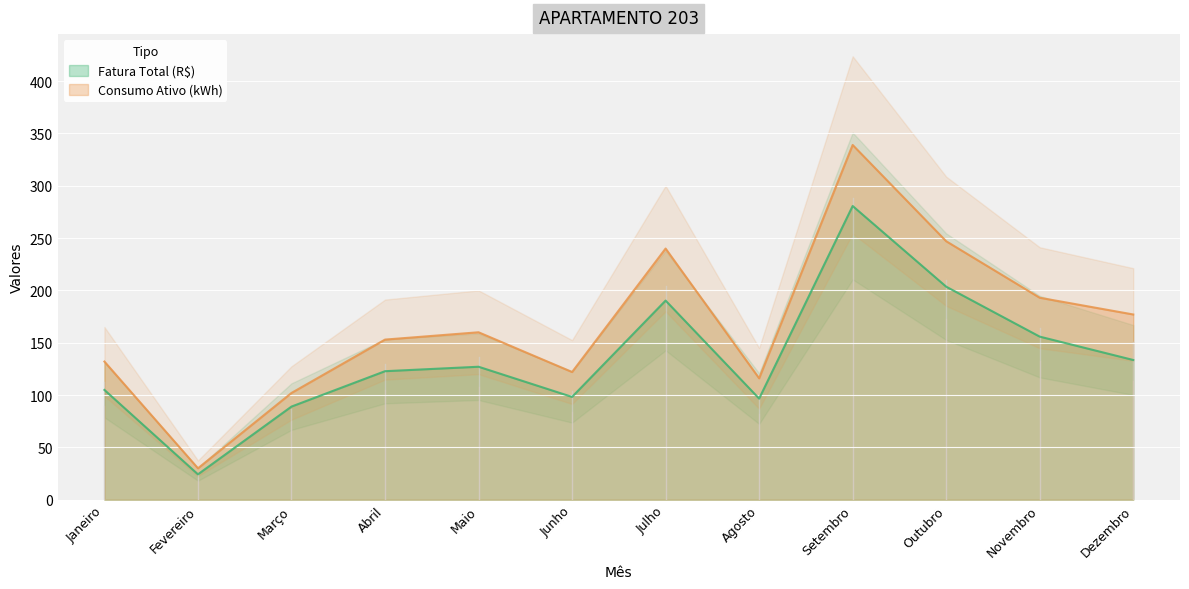

At which label does Consumo Ativo (kWh) first exceed 160?

Julho